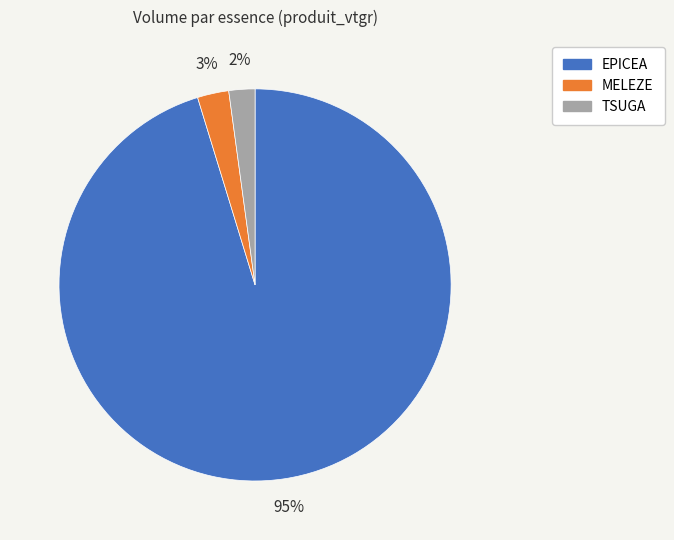

The MELEZE slice represents 16% of the pie. True or false?

False